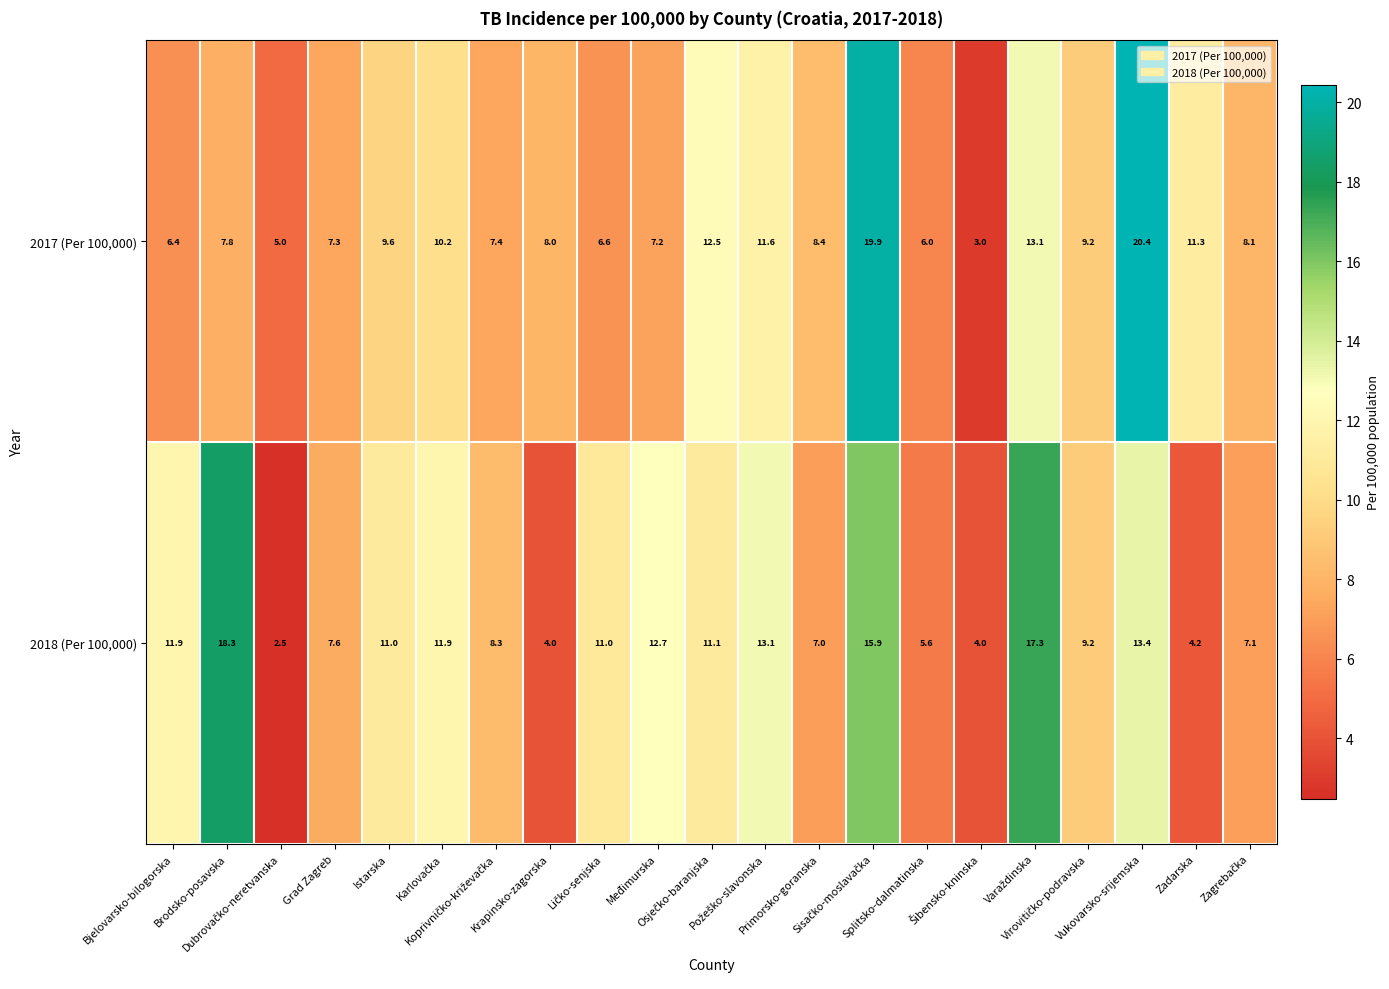

Which series has the largest range (max minus min)?

2017 (Per 100,000)